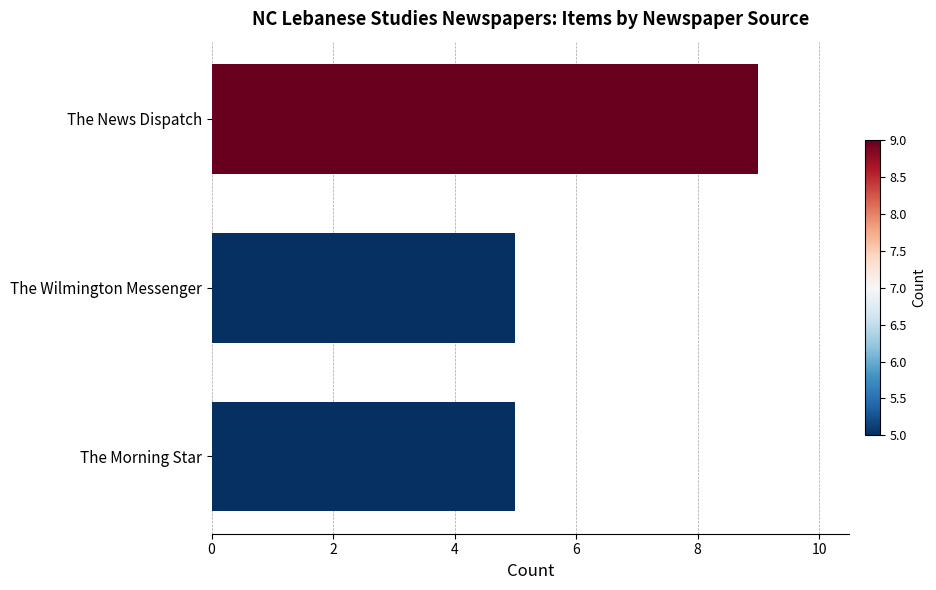

The chart shows a value of 5 at The Wilmington Messenger. True or false?

True